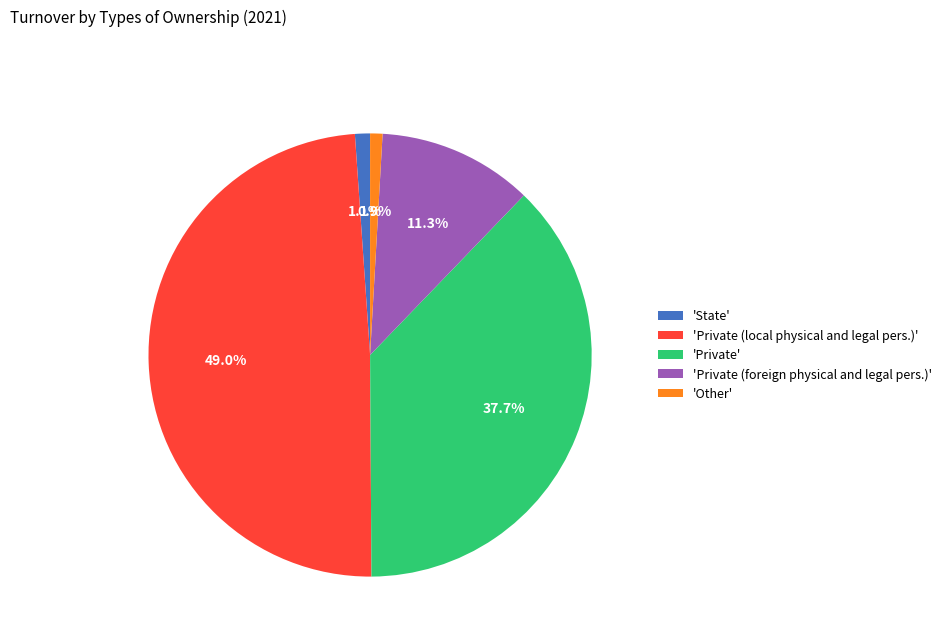

How much of the chart is everything except 'Other'?

99.1%